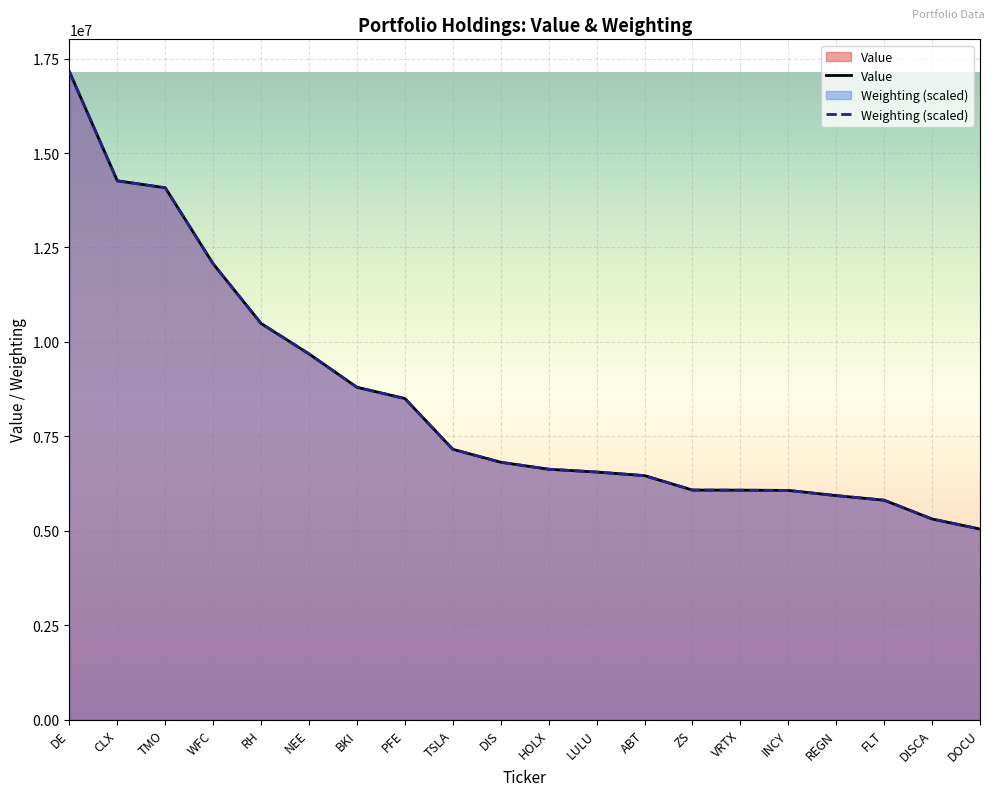

What is the difference between the maximum and minimum values in the Value series?

12108000.0